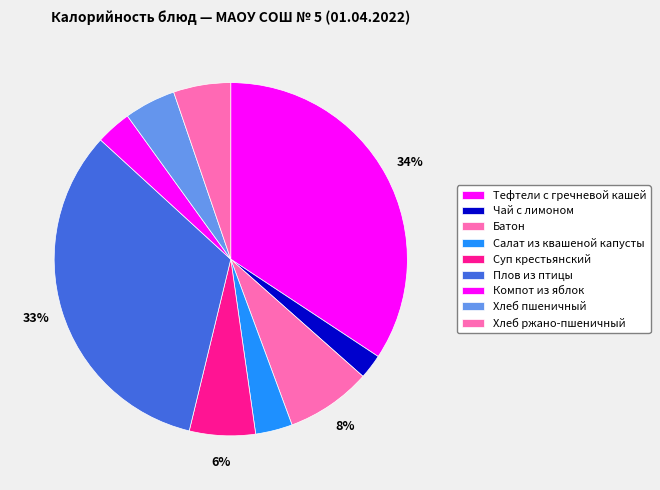

How many slices are in this pie chart?

9